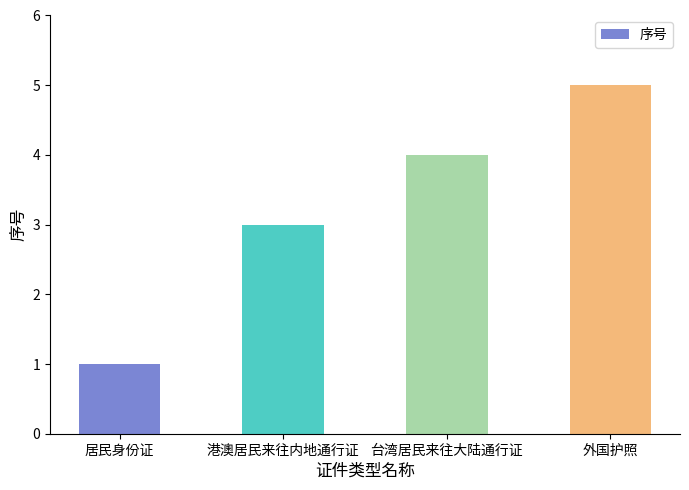

Does the chart contain any negative values?

No